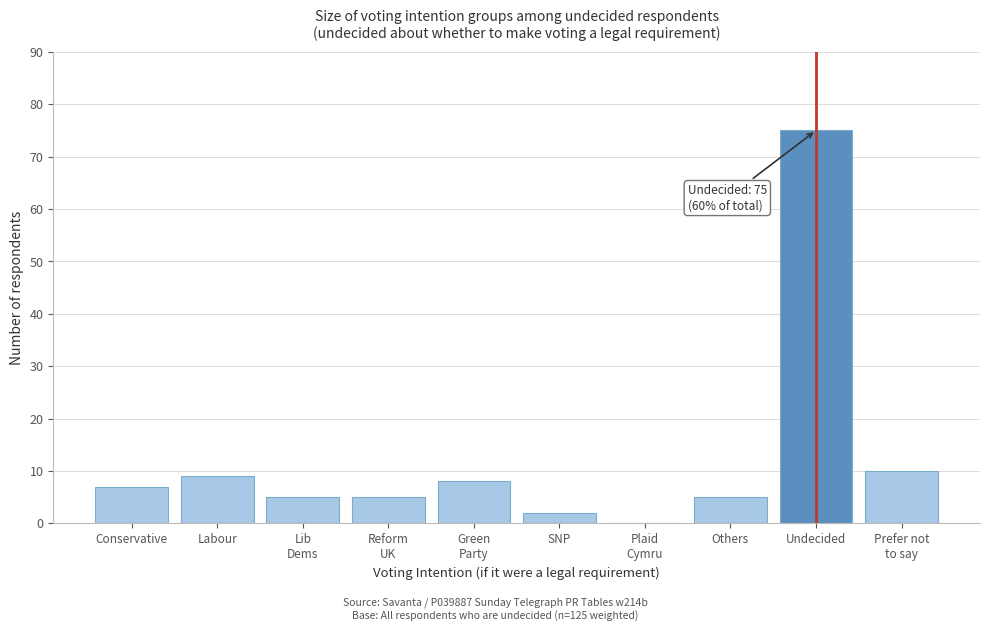

Which label corresponds to the largest value in the chart?

Undecided